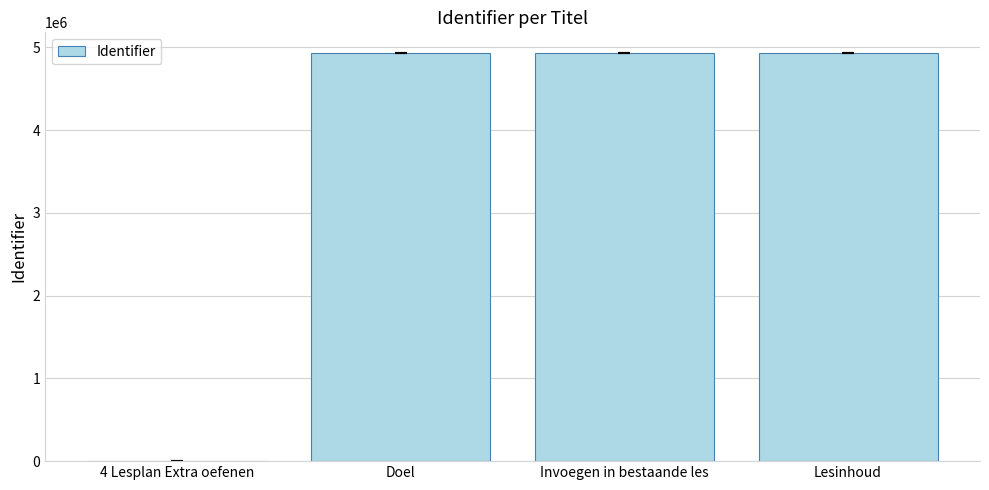

Approximately how many times larger is the value at Lesinhoud compared to Invoegen in bestaande les?

1.0